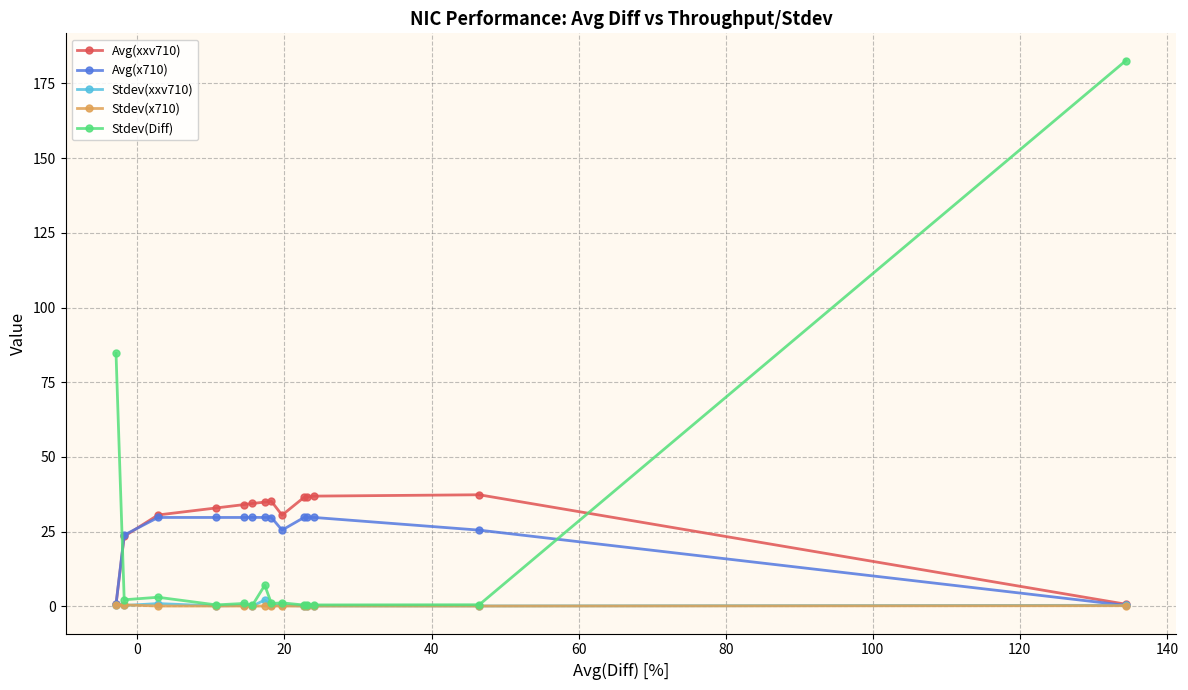

What is the greatest value displayed?

182.7